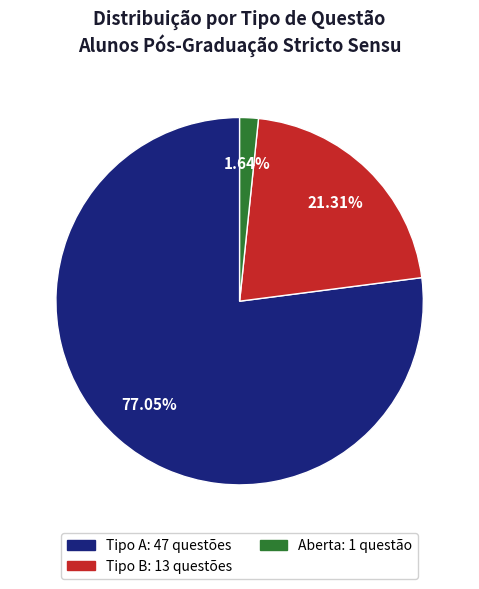

Is there a majority slice in this chart?

Yes